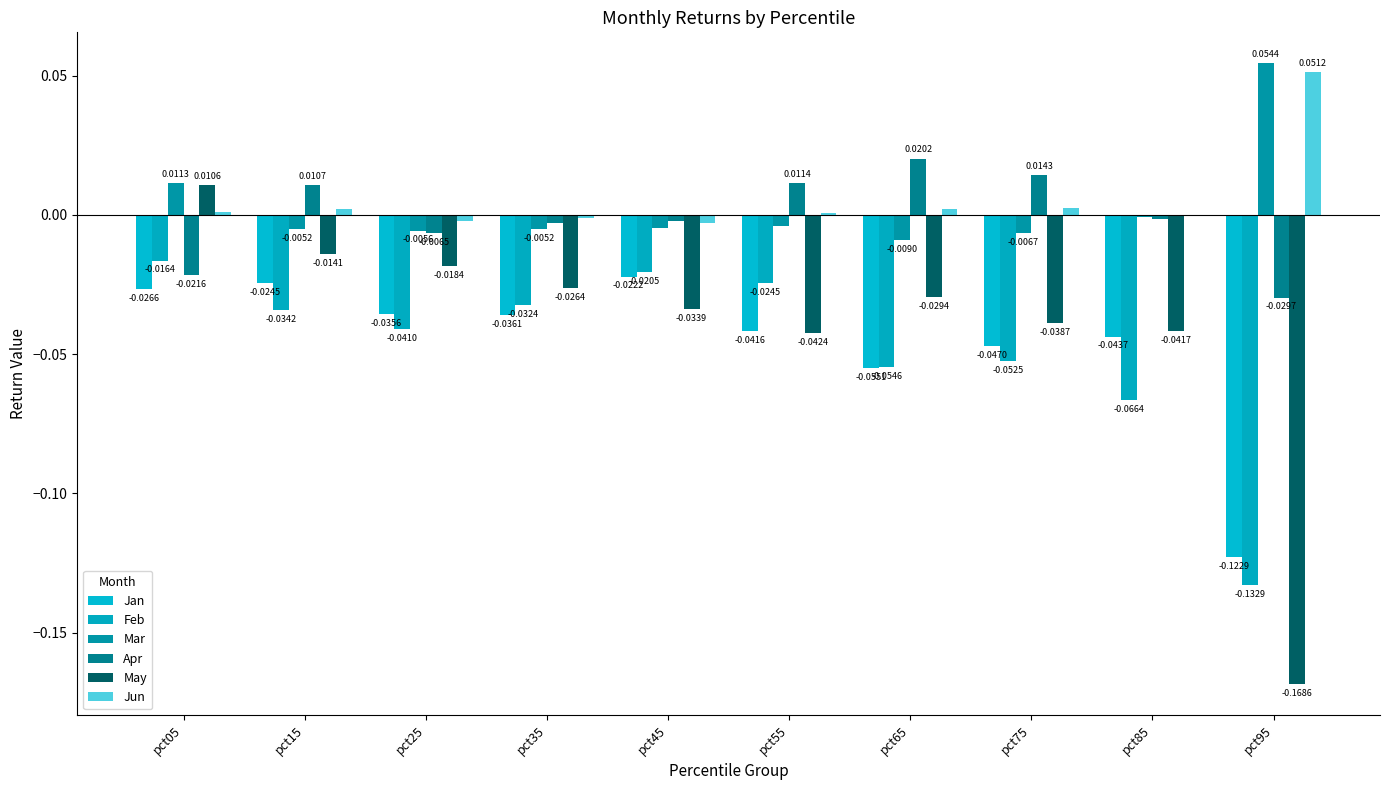

Are the bars horizontal?

No